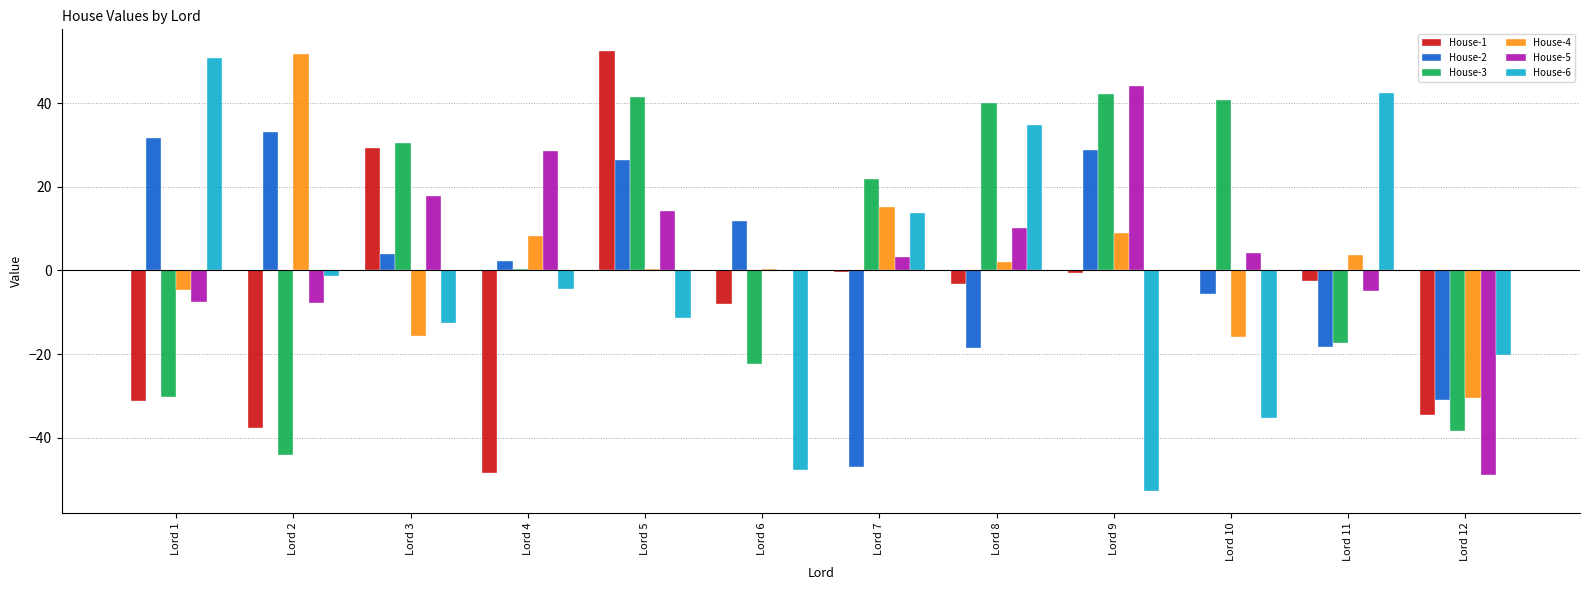

Does the chart contain stacked bars?

No